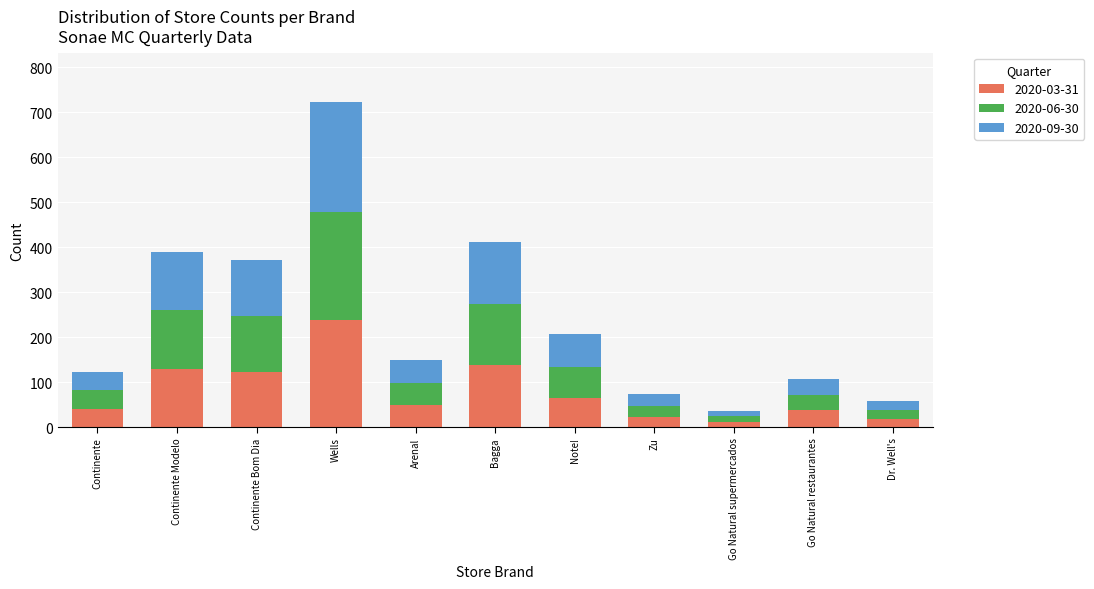

What is the sum of all 2020-03-31 values?

869